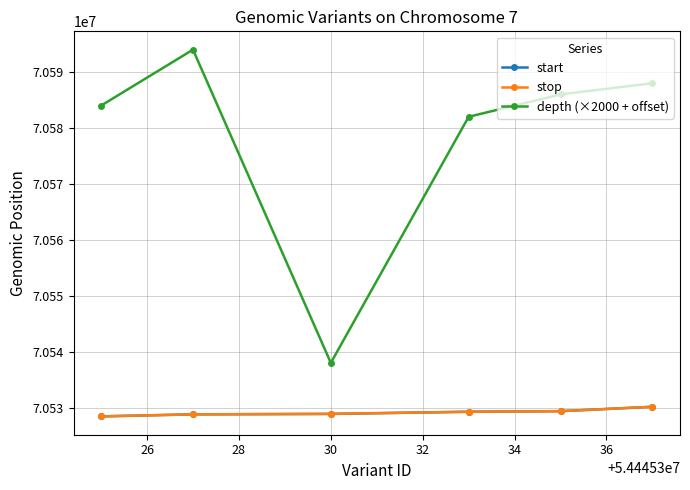

What is the average value of the depth (×2000 + offset) series?

70578667